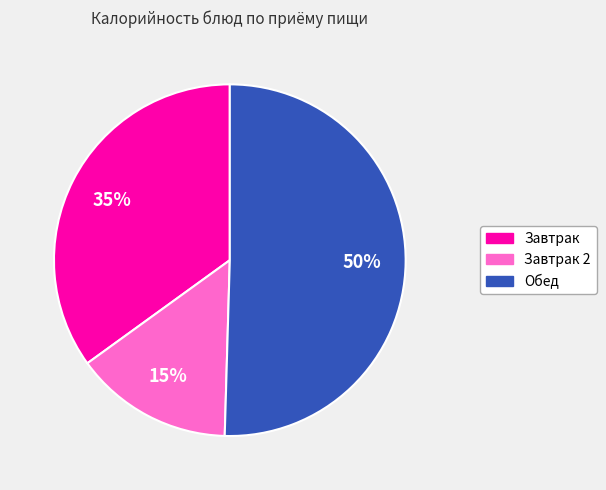

To the nearest percent, what percentage of the pie is Обед?

50%